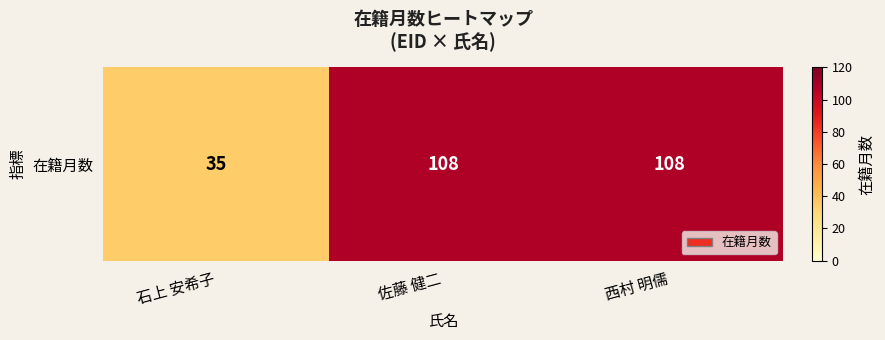

Is it true that the value at 西村 明儒 is 108?

True